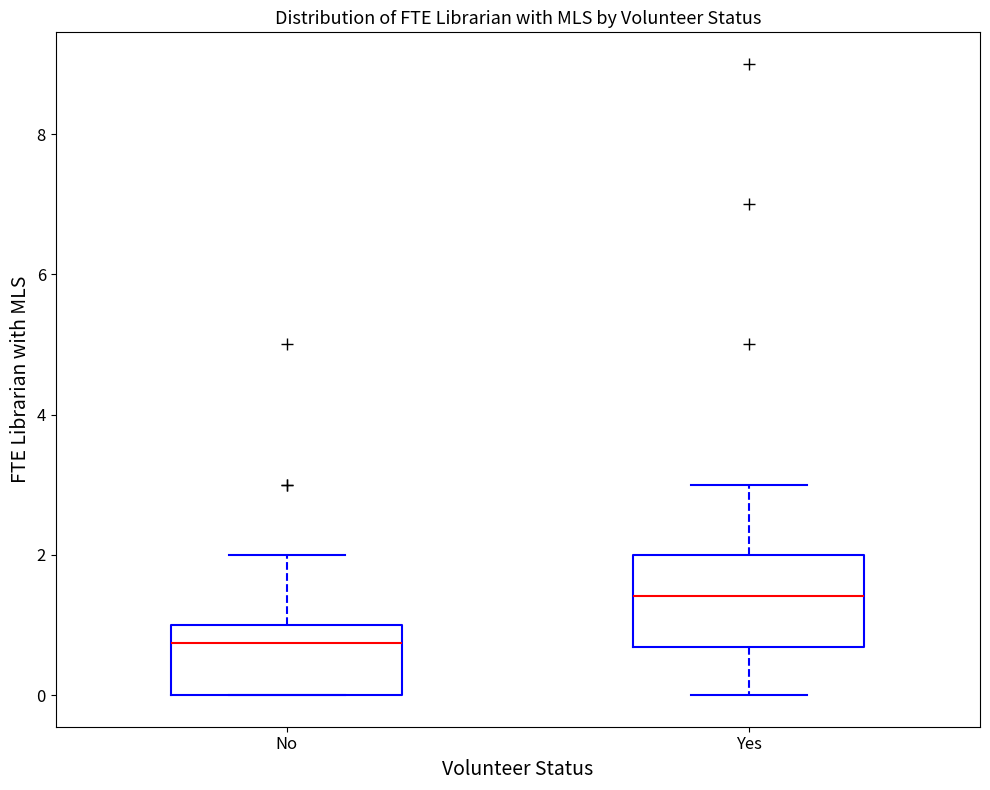

Reading left to right, read every box against the y-axis: the position of its median line, the range the box covers, and the ends of its whiskers. The values are not printed on the chart, so give them approximately, as read against the axis.

No: median 0.8, box 0.0 to 1.0, whiskers 0.0 to 2.0
Yes: median 1.4, box 0.6 to 2.0, whiskers 0.0 to 3.0